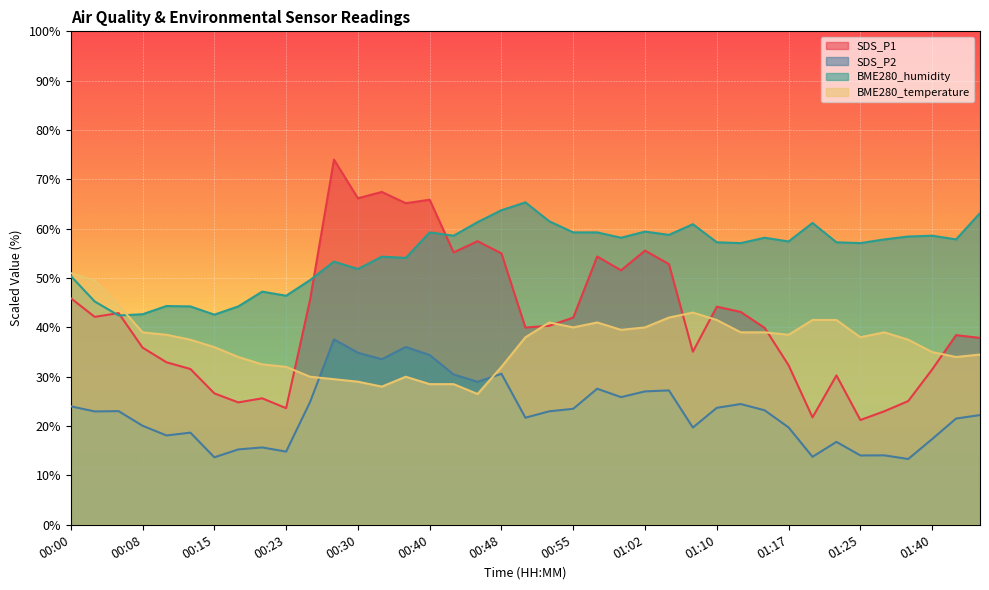

What is the average value of the BME280_temperature series?

36.9